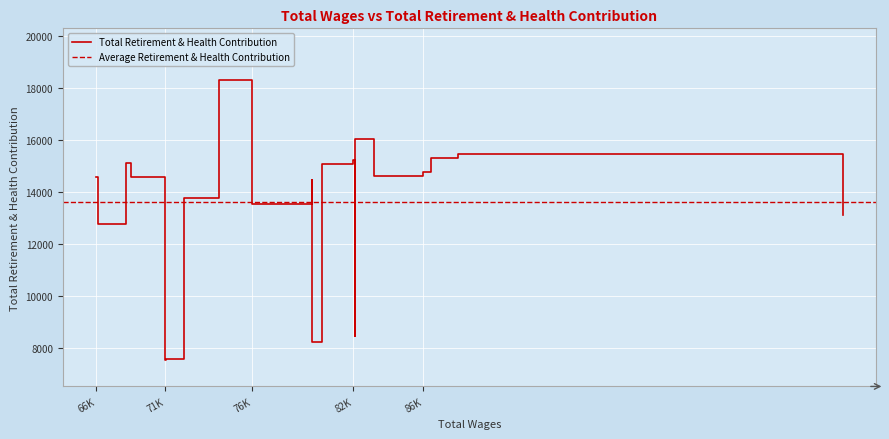

Does the chart display data point markers on the line(s)?

No